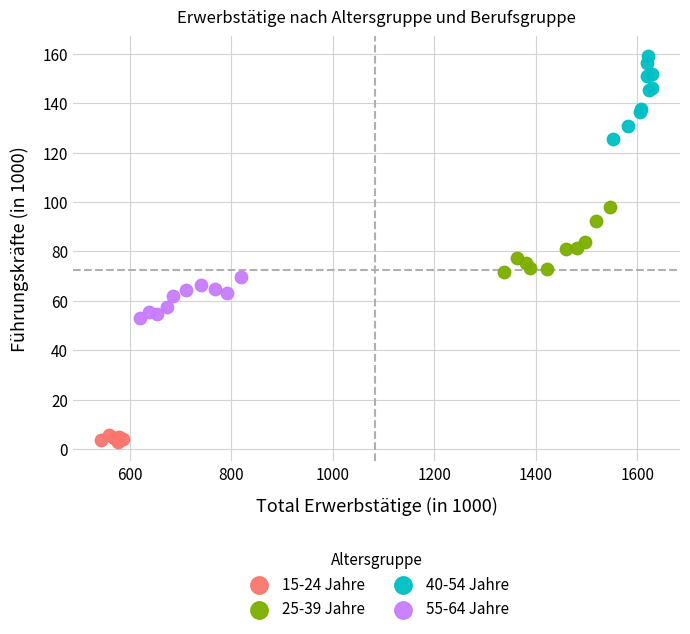

Which series has the largest Y range (max minus min)?

40-54 Jahre